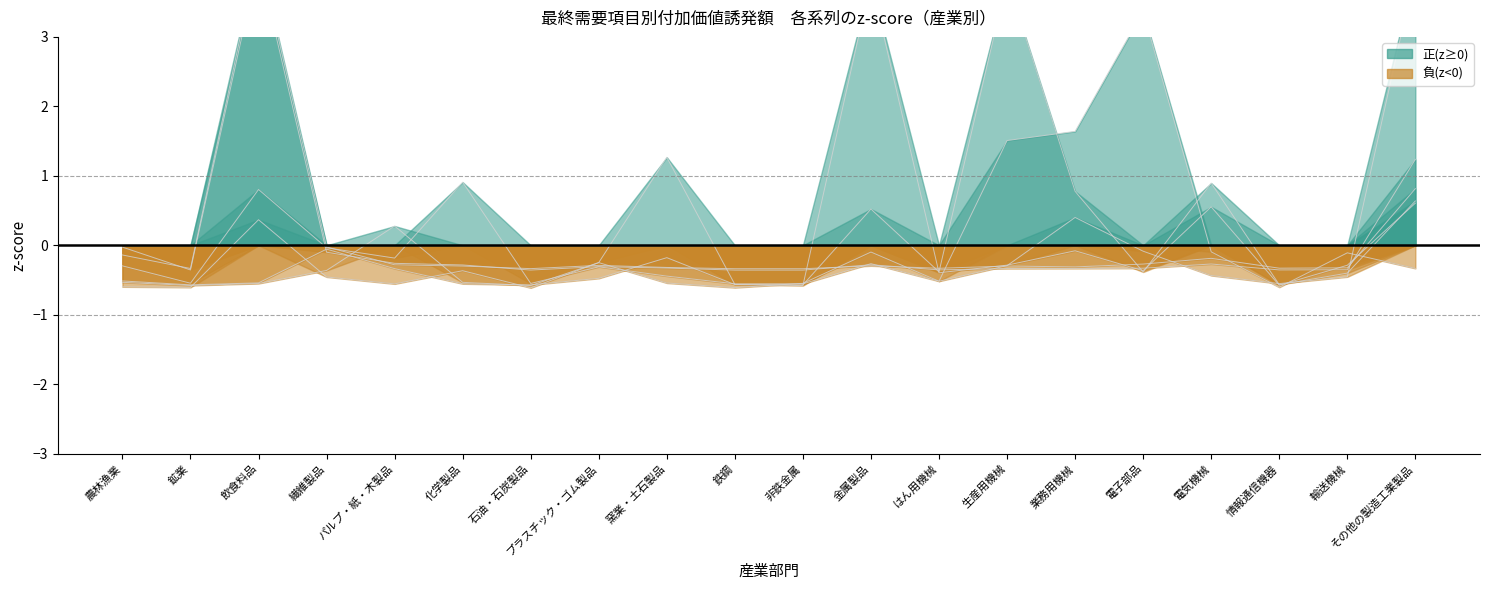

In 民間消費支出, how many points are higher than both neighbors (excluding endpoints)?

5